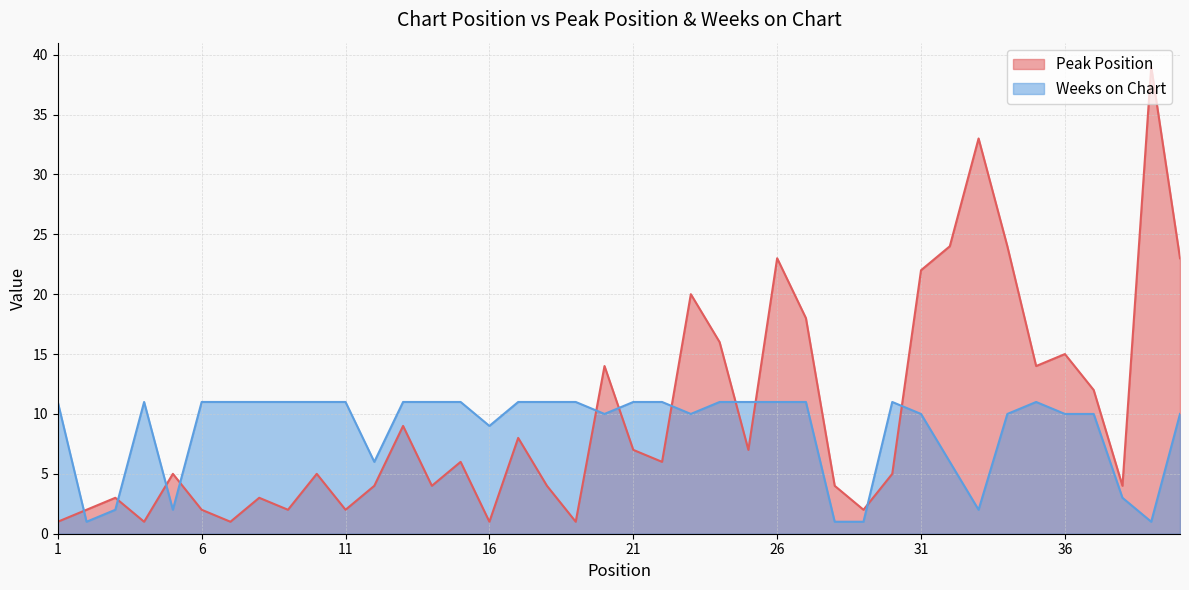

Does the chart have visible grid lines?

Yes